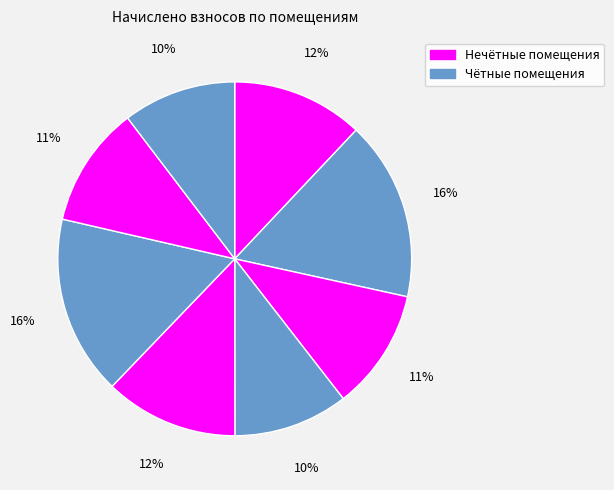

How many slices are in this pie chart?

8